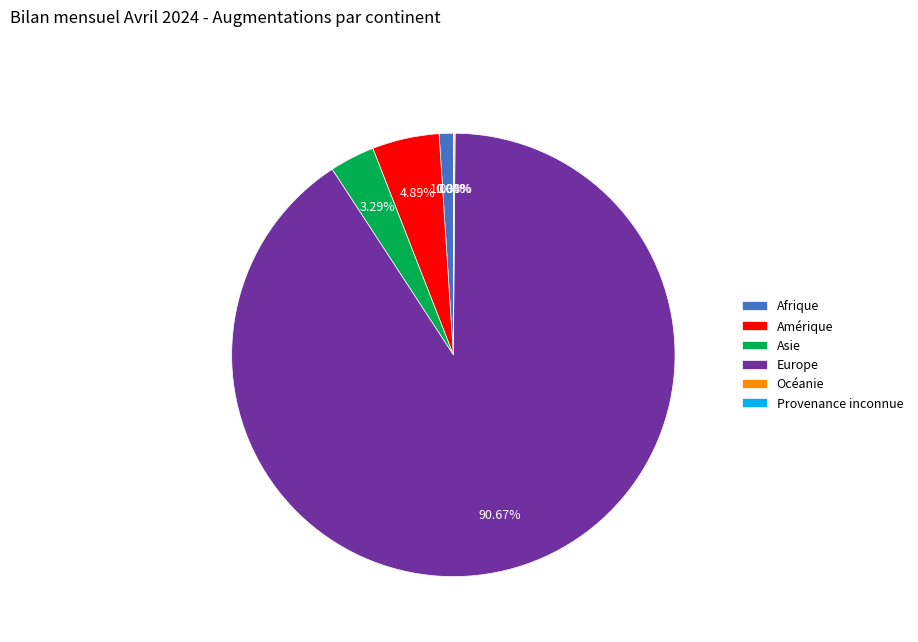

The Amérique slice represents 5% of the pie. True or false?

True